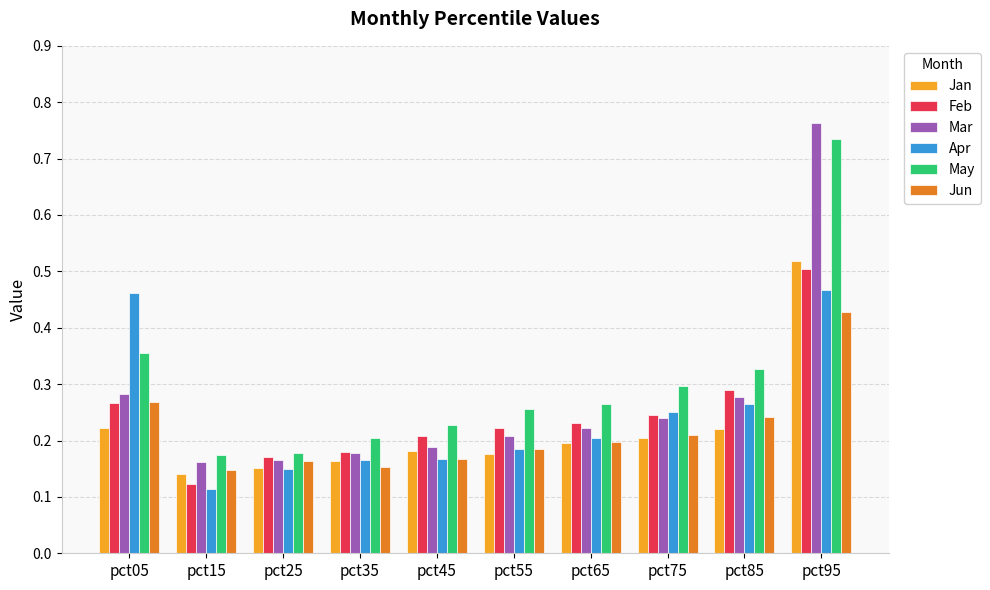

Which series has the largest range (max minus min)?

Mar